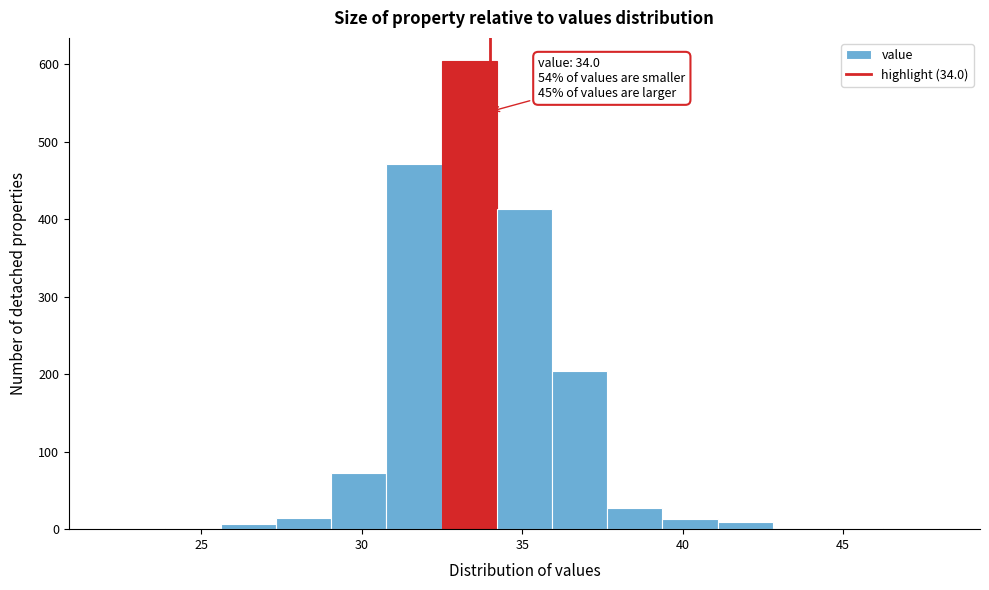

Read against the x-axis, roughly where is the centre of the tallest bar?

33.5